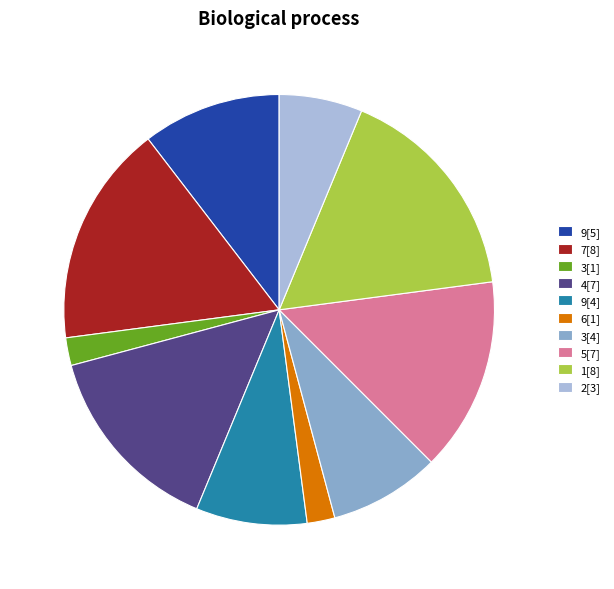

Combined, do 6[1] and 9[4] account for over 50%?

No